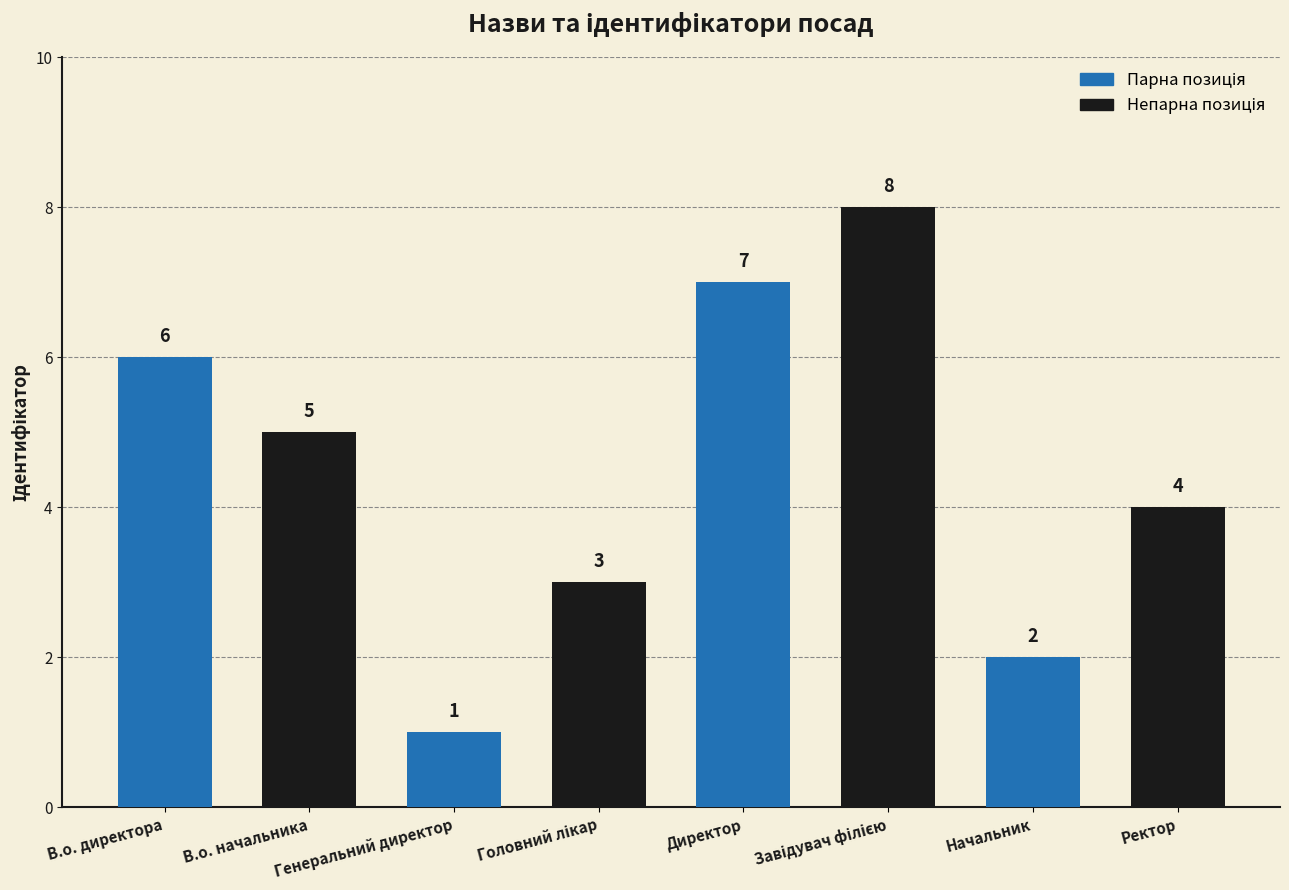

Count the values in the range 3 to 7.

5